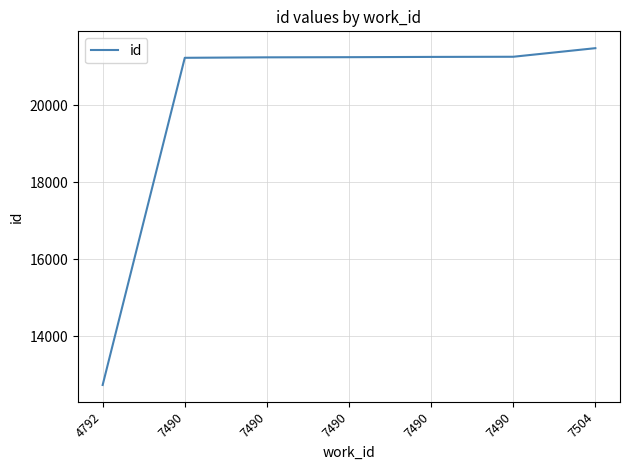

What value does the data have at 7504?

21487